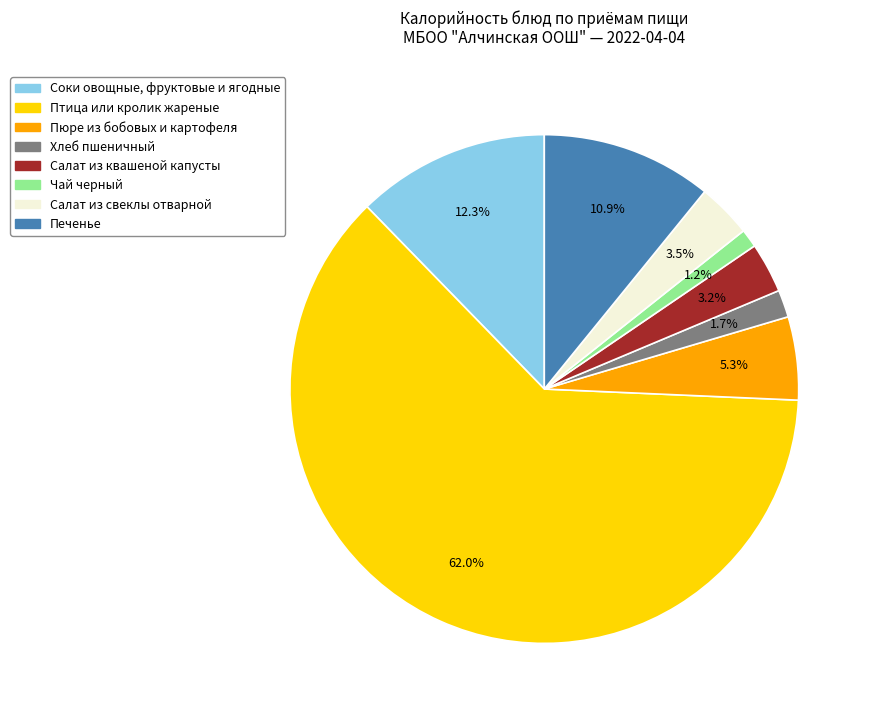

Is Салат из свеклы отварной the majority of the pie?

No